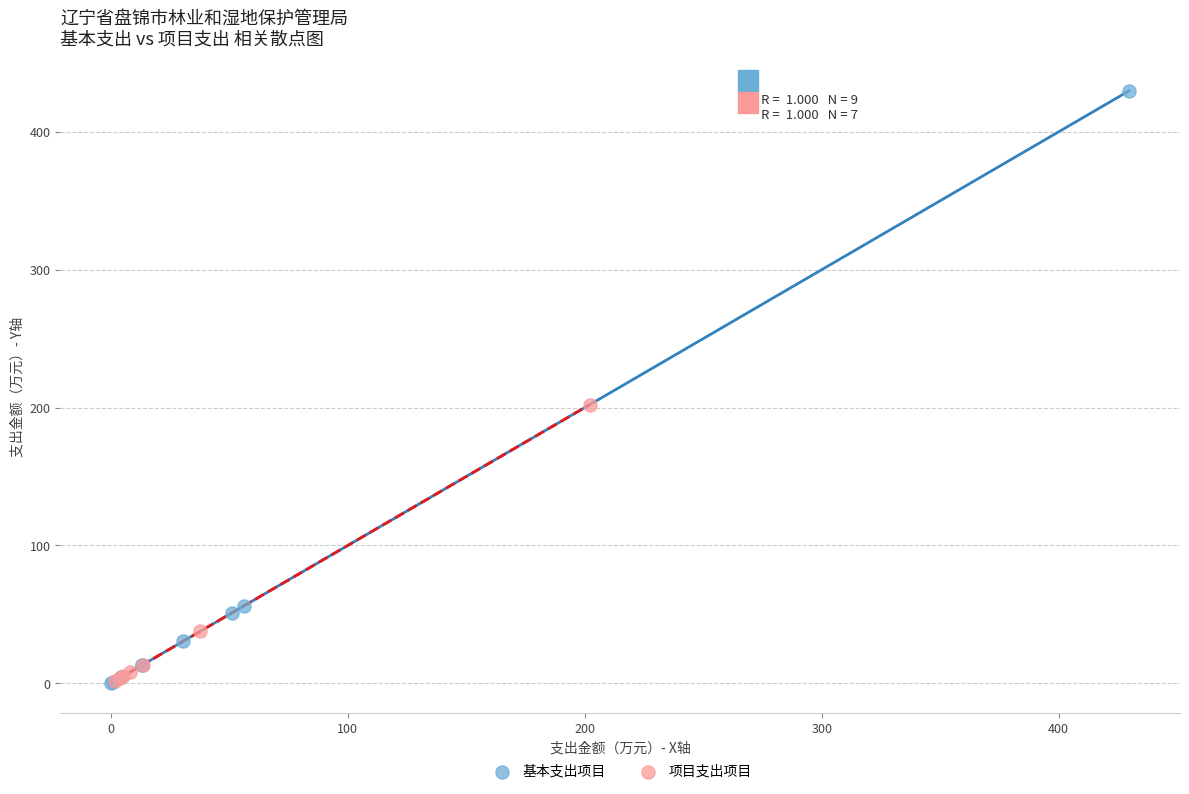

Which series has the largest Y range (max minus min)?

基本支出项目